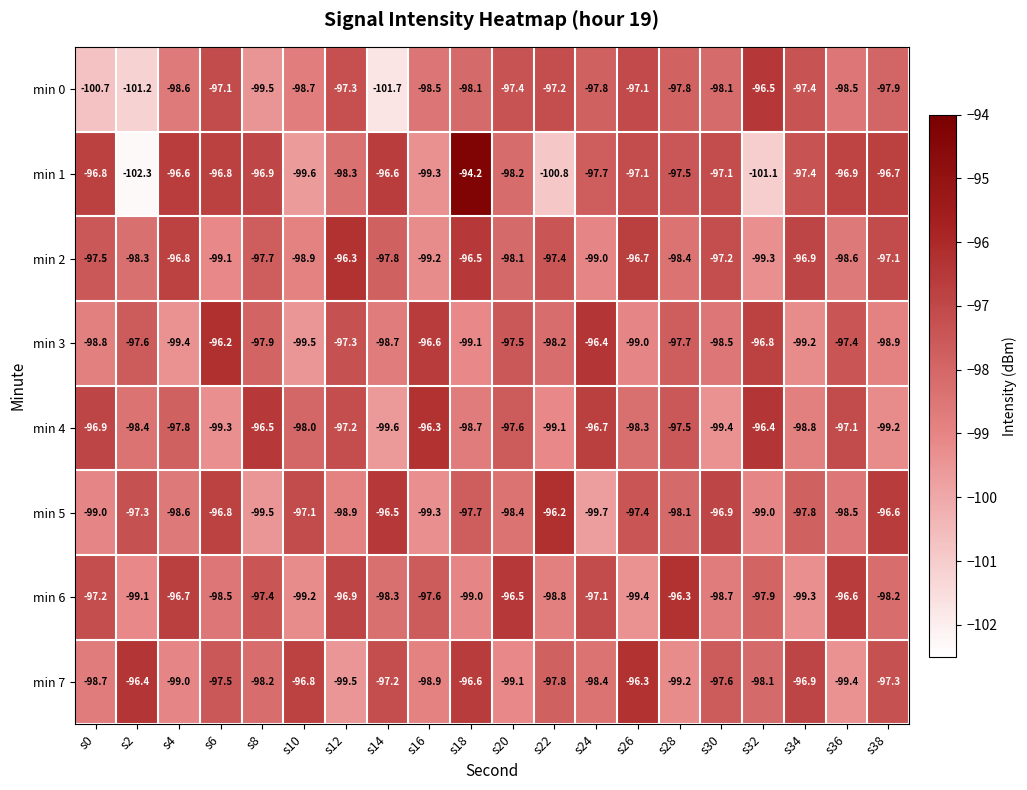

What is the spread (max minus min) of values at s16?

3.0